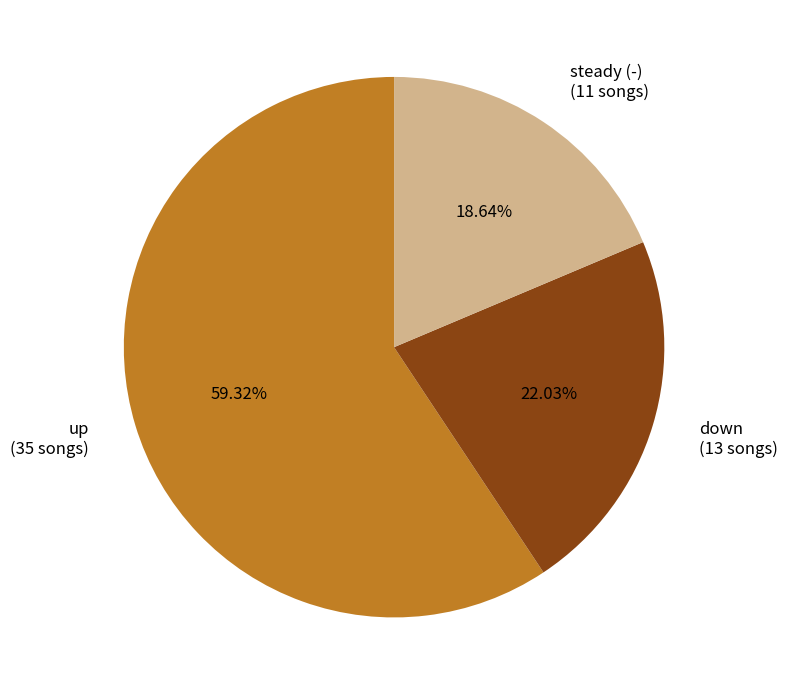

Is down (13 songs) the majority of the pie?

No